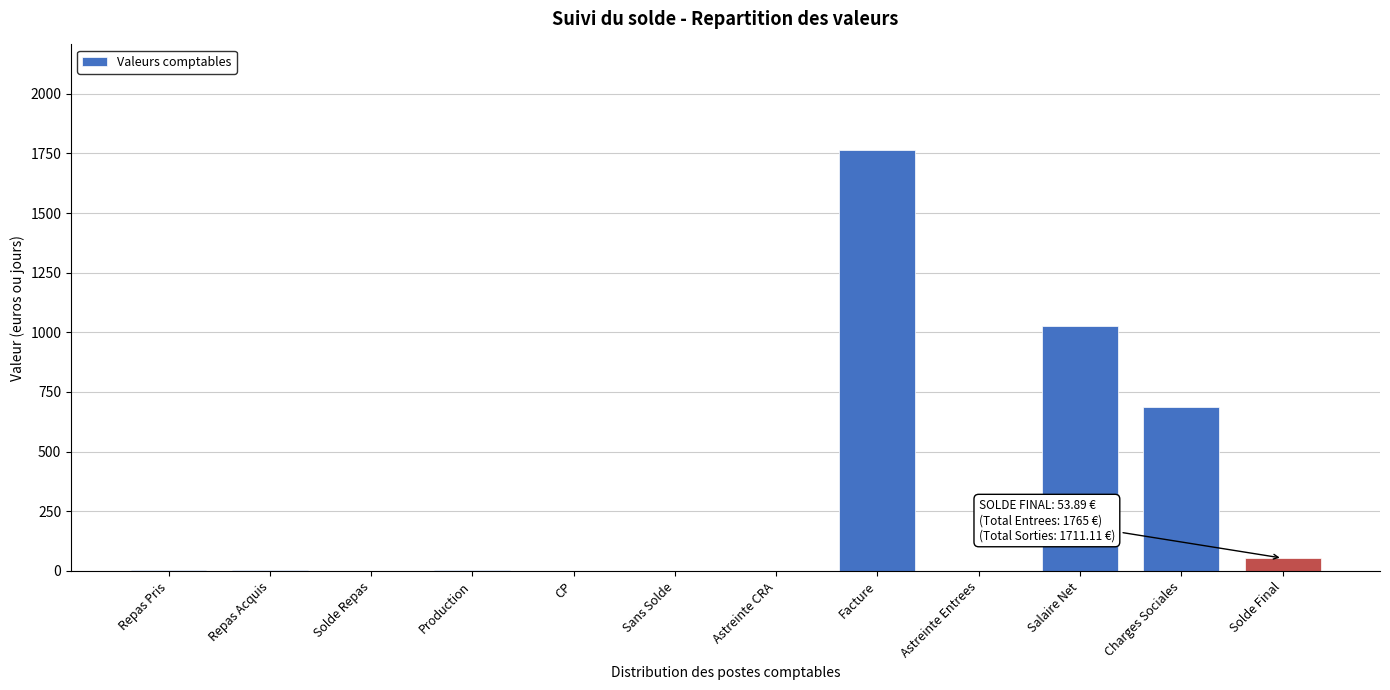

What is the approximate value at Charges Sociales?

686.6